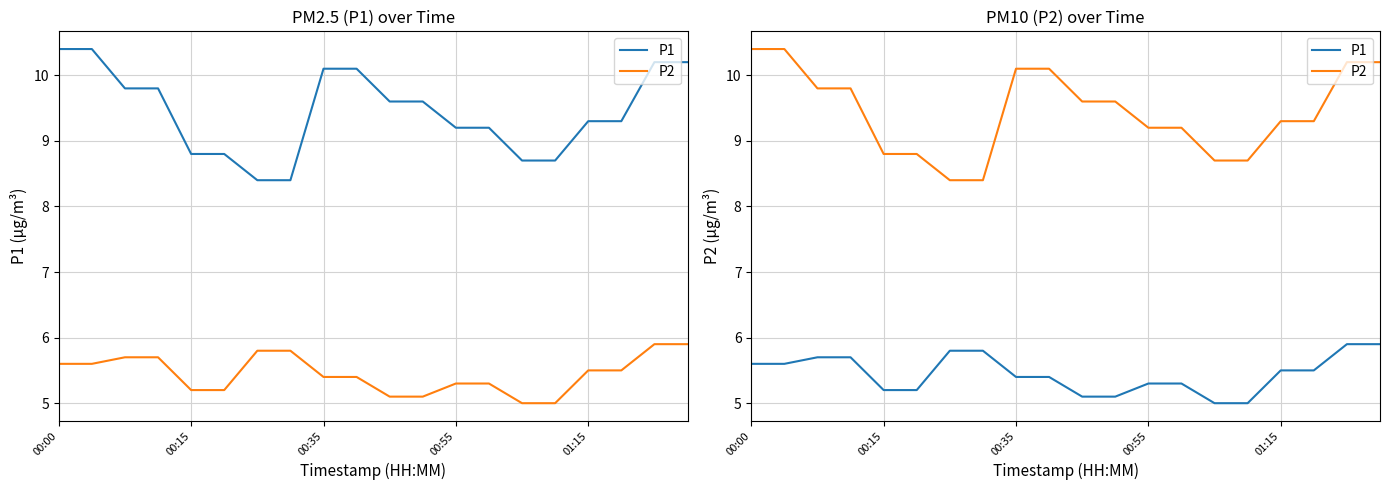

What is the label of the 18th point from the right?

00:35